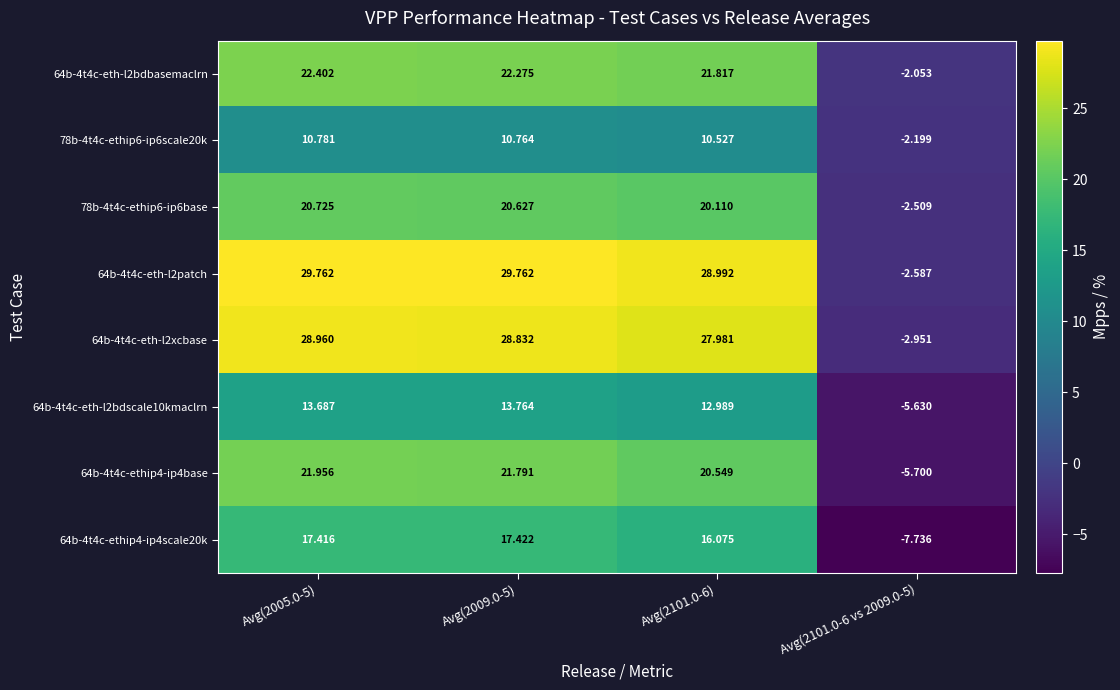

Which series has the largest total across all categories?

64b-4t4c-eth-l2patch